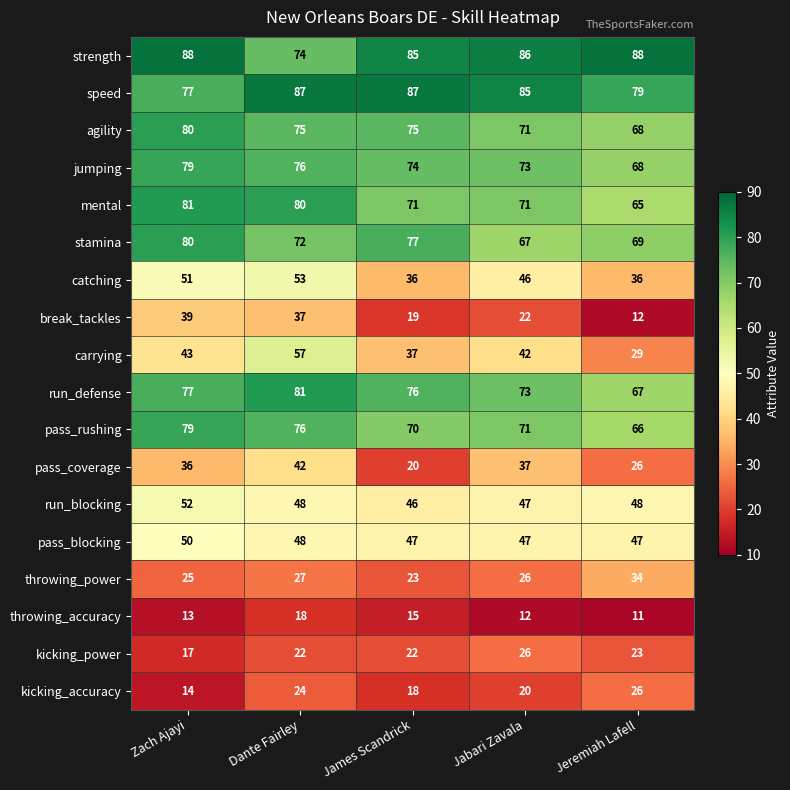

What is the difference between the highest and lowest values at Jeremiah Lafell?

77